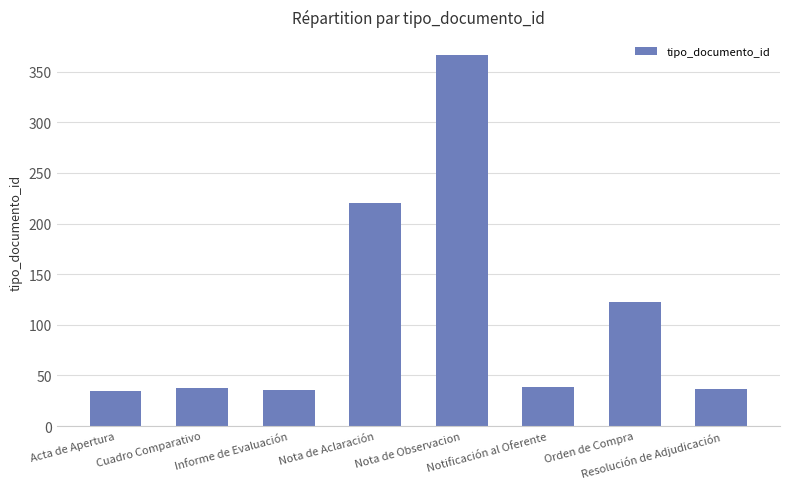

What is the maximum value shown in the chart?

366